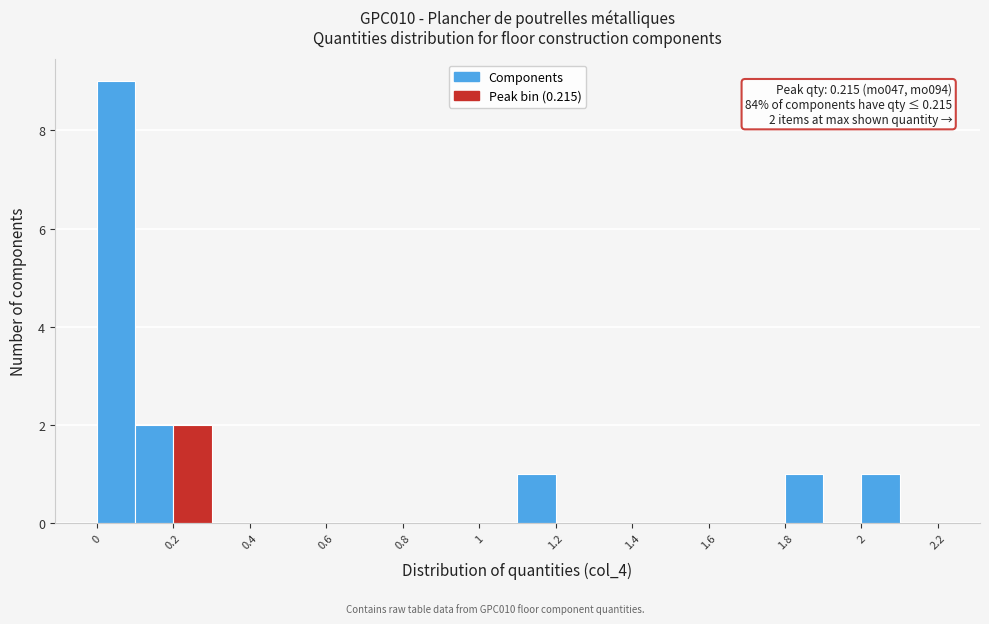

Over which range of the x-axis is the bar tallest?

0.0 to 0.1